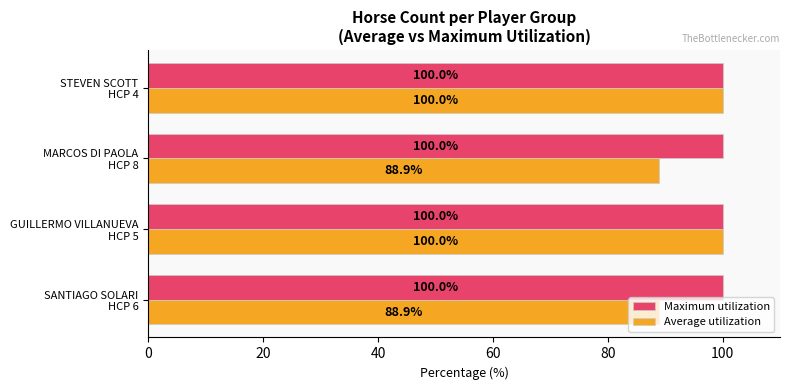

List the series in order of their overall mean, highest first.

Maximum utilization, Average utilization